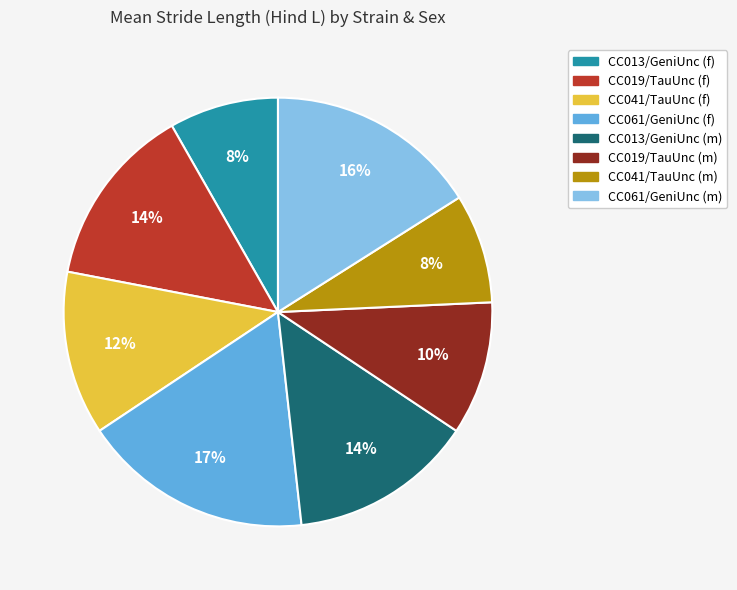

Combined, do CC019/TauUnc (f) and CC061/GeniUnc (f) account for over 50%?

No